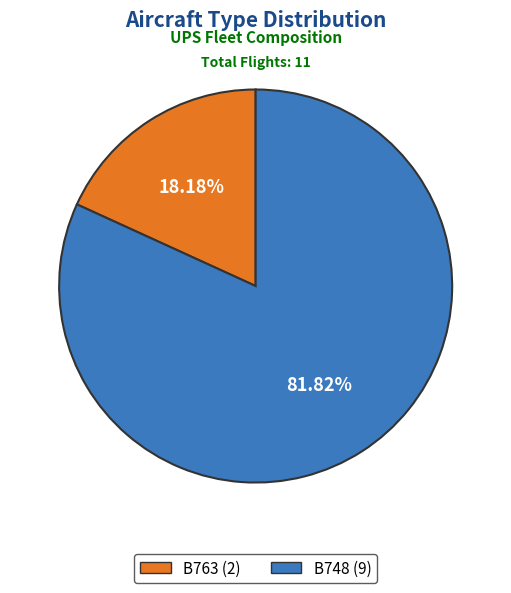

To the nearest percent, what percentage of the pie is B763?

18%